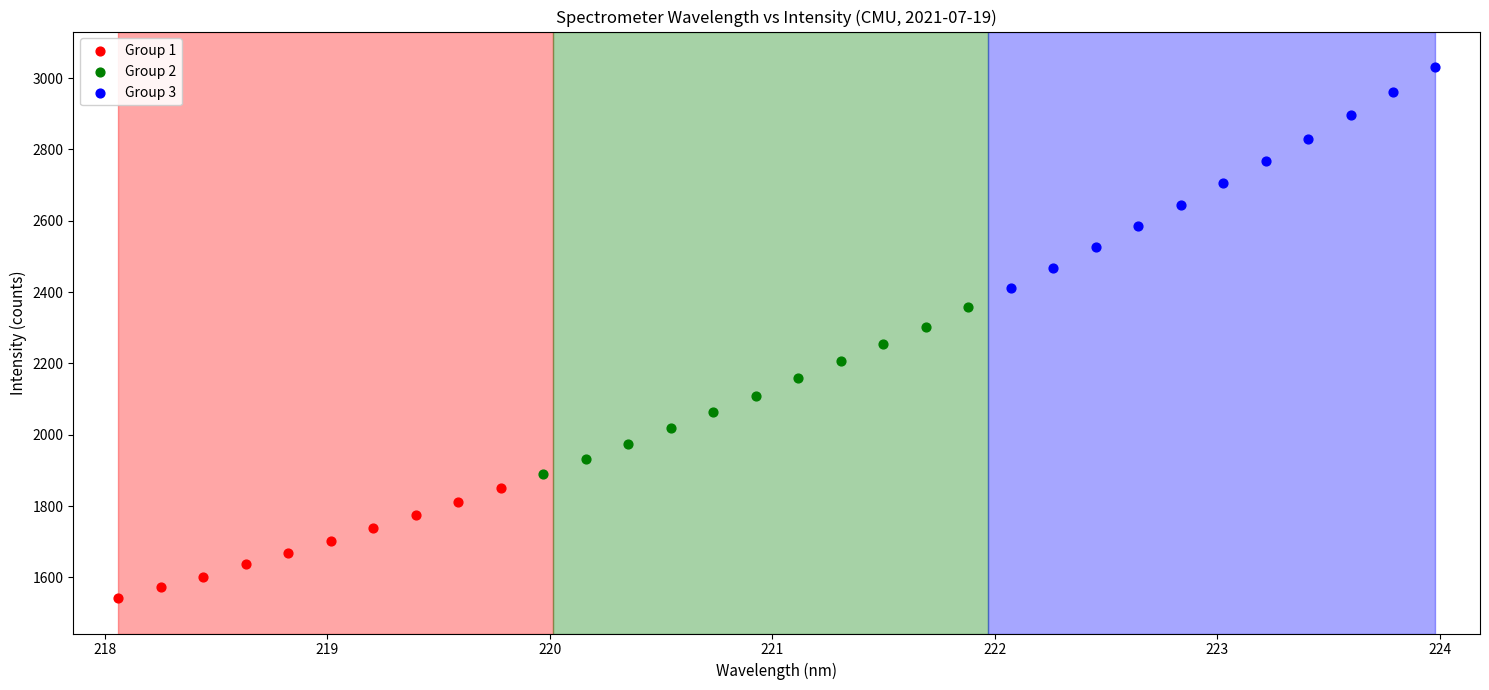

Which series contains the lowest Y value?

Group 1